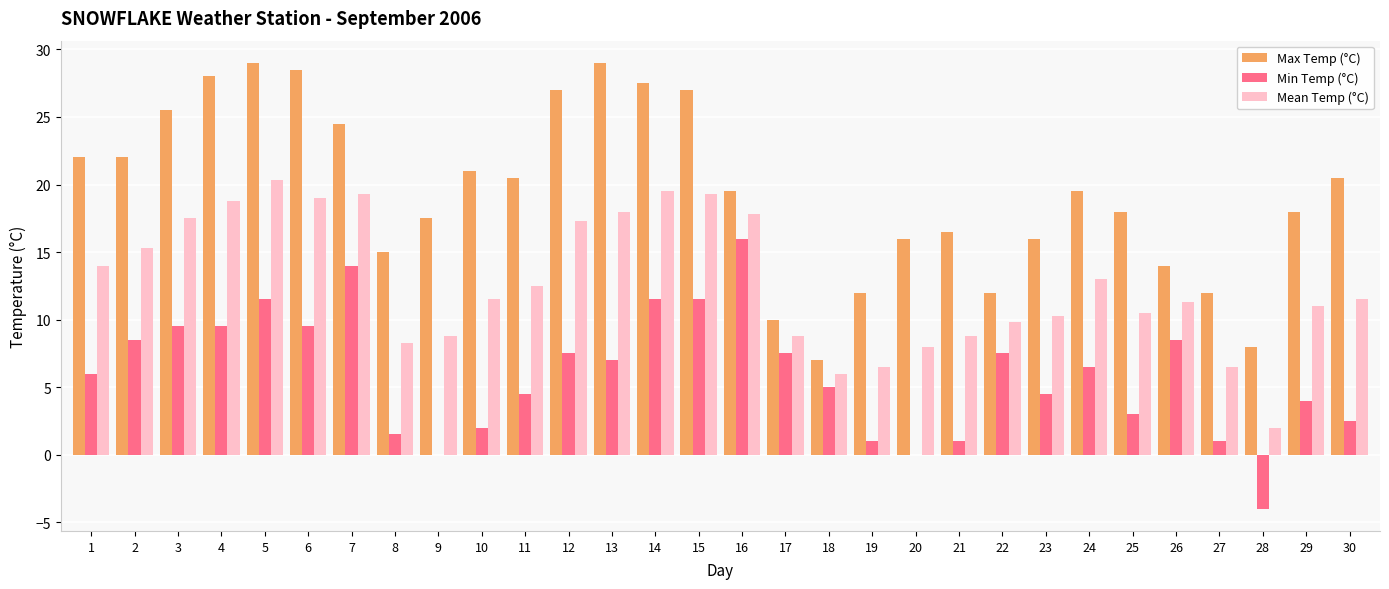

What is the maximum value for Min Temp (°C)?

16.0